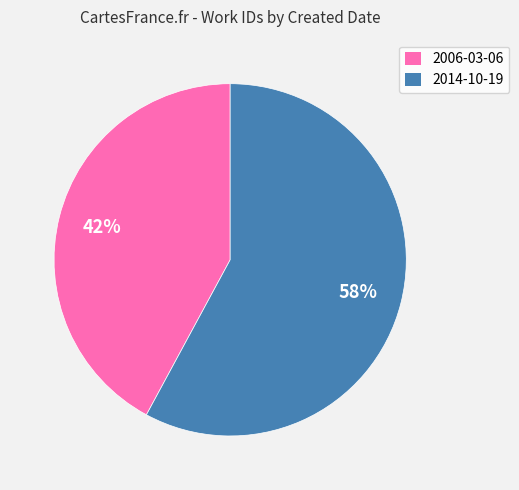

What is the ratio of the value at 2006-03-06 to the value at 2014-10-19?

0.7